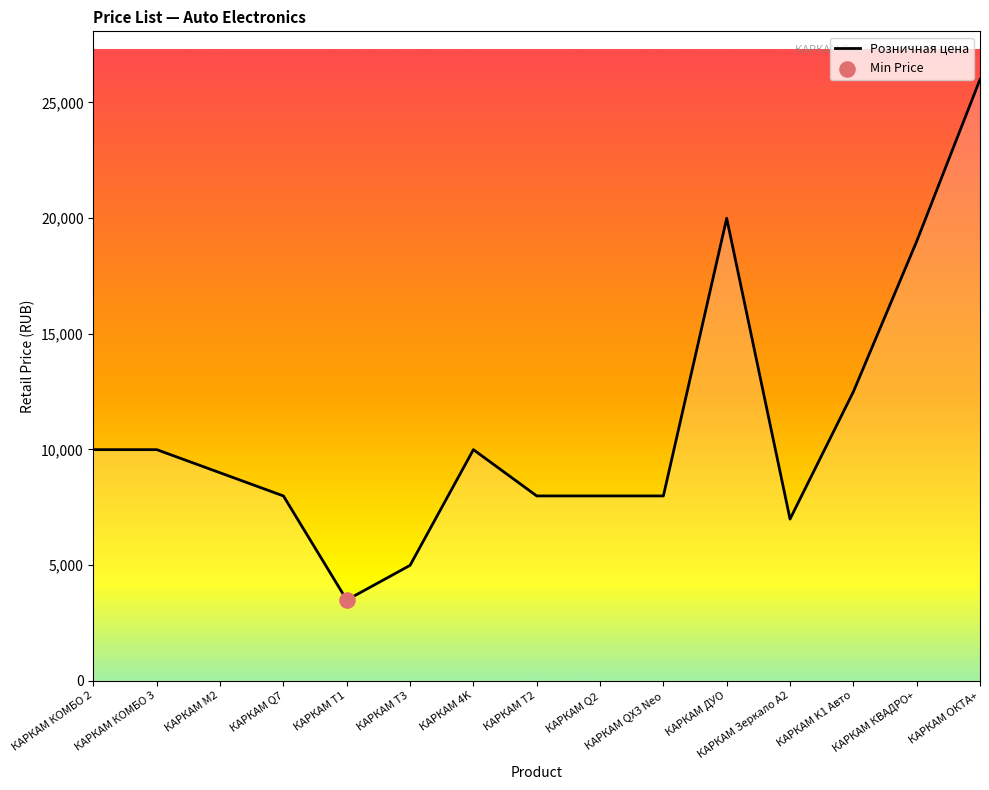

Approximately how many times larger is the value at КАРКАМ QX3 Neo compared to КАРКАМ КОМБО 3?

0.8